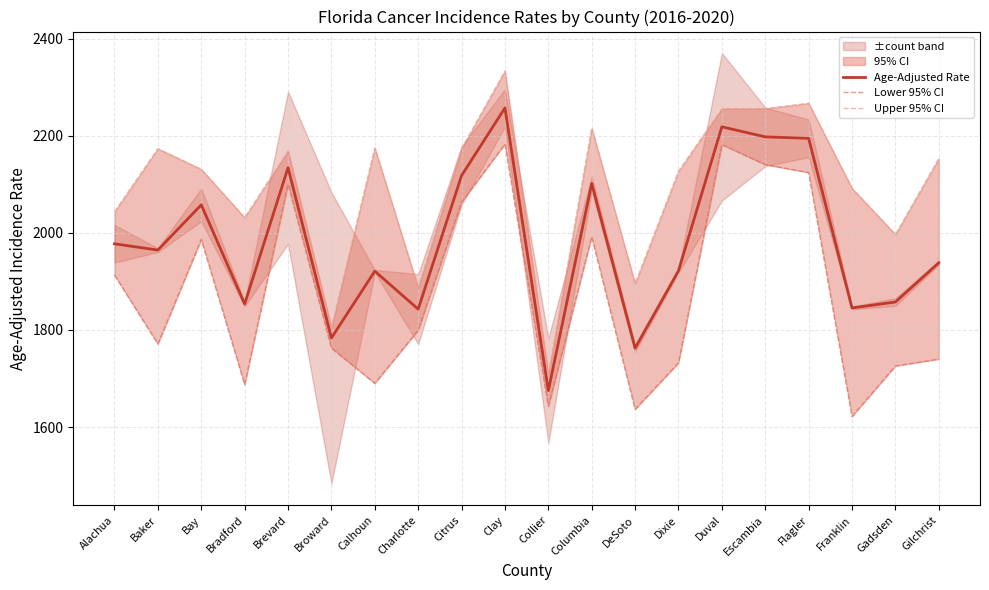

What is the label of the 4th point from the right?

Flagler